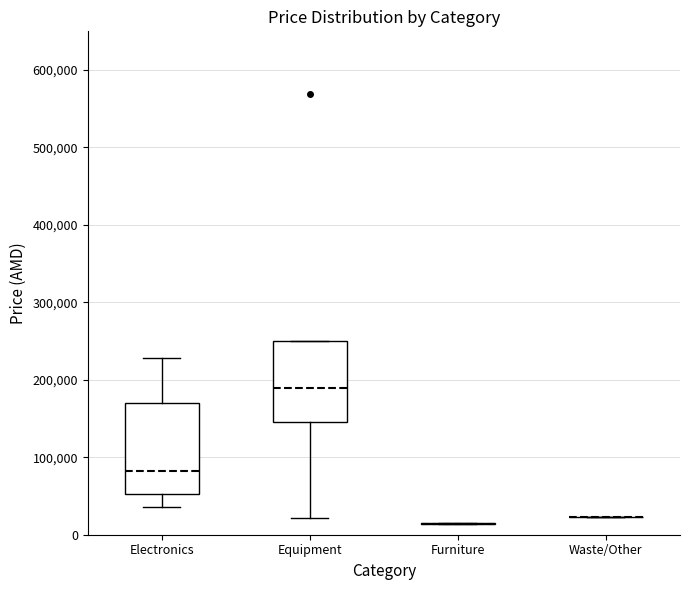

Where is the upper edge of the box for Electronics on the y-axis? The values are not printed on the chart, so give them approximately, as read against the axis.

170000